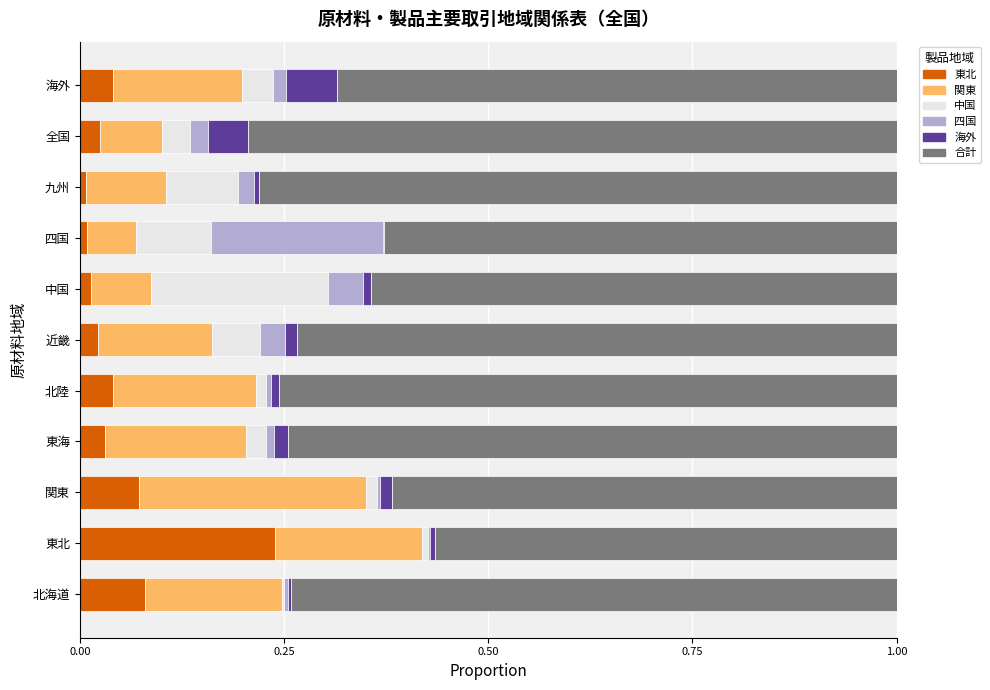

Which category has the highest value in the 東北 series?

東北